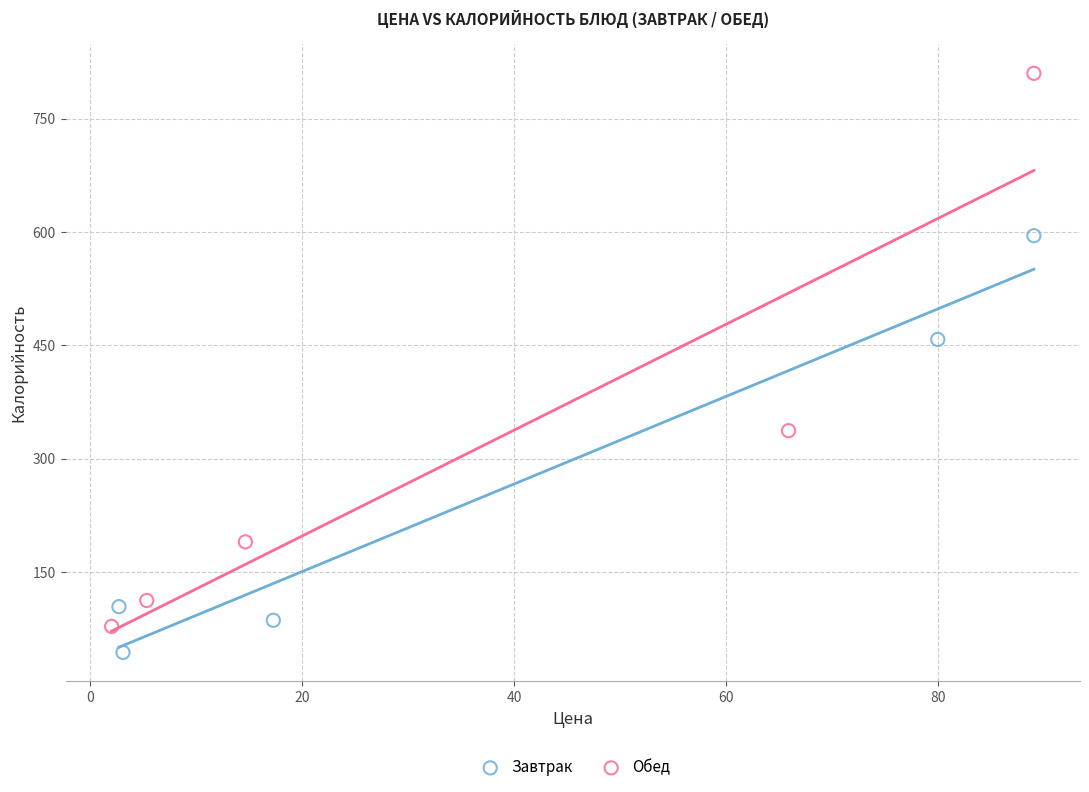

Which series has the largest Y range (max minus min)?

Обед